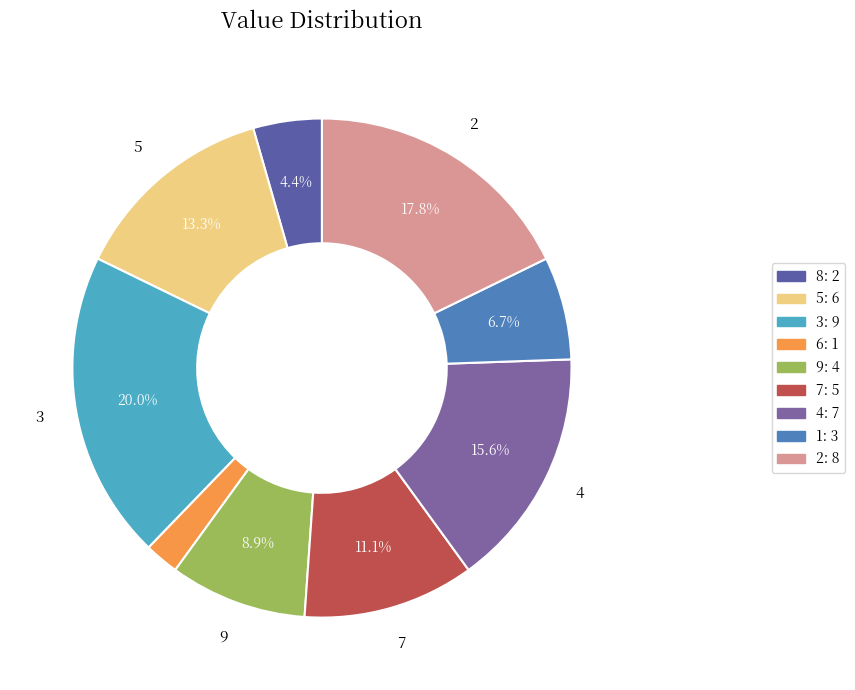

To the nearest percent, what portion does 7 represent?

11%